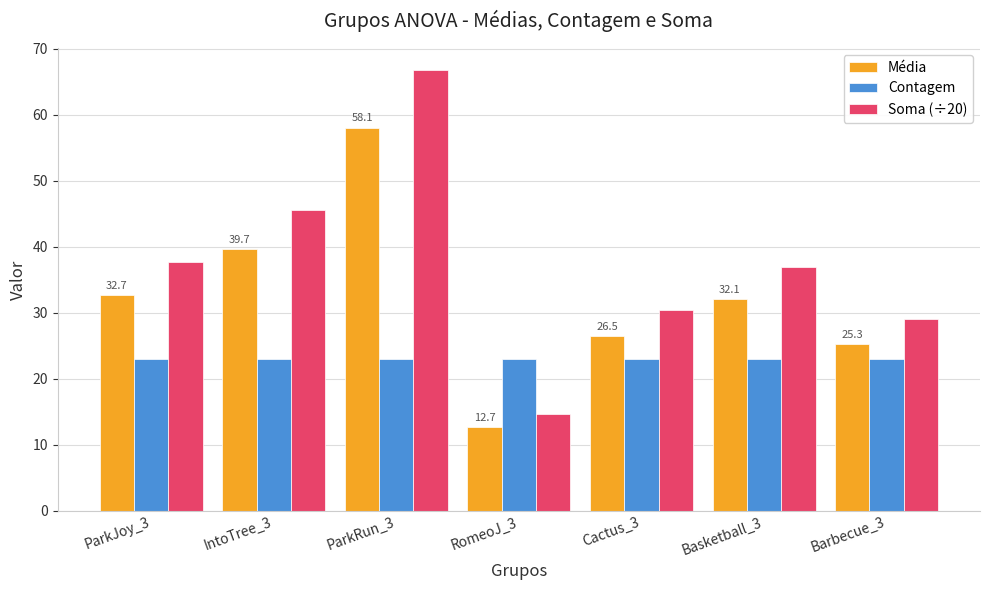

What is the greatest value displayed?

66.8